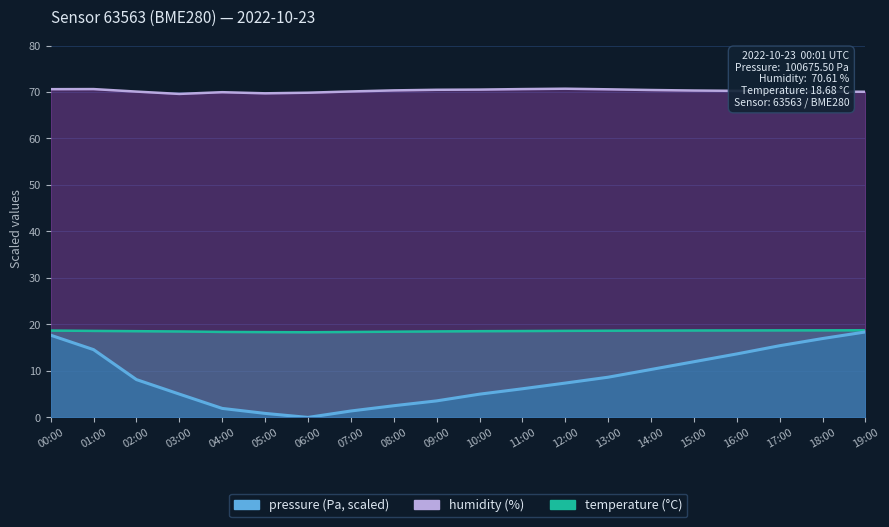

What is the value of the humidity point at the 3rd from the left?

70.1